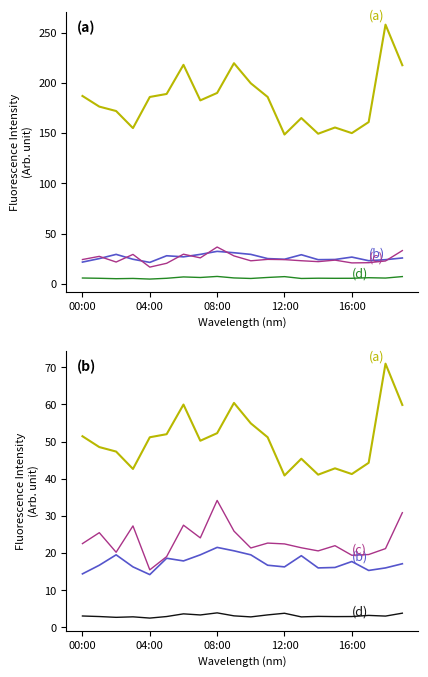

Which series changed the most between 7 and 15?

(a) P1 (PM10)